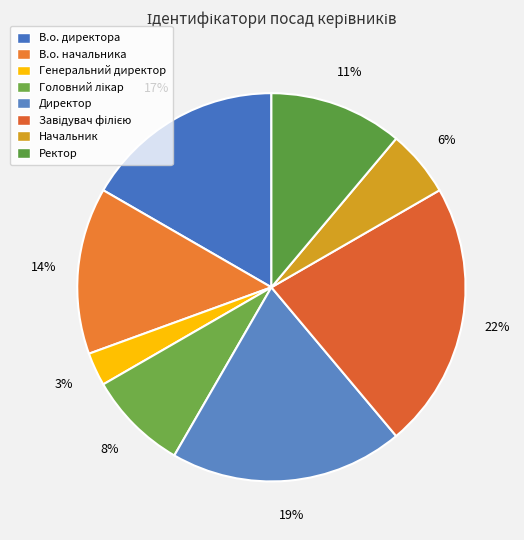

What portion of the pie excludes Начальник?

94.4%